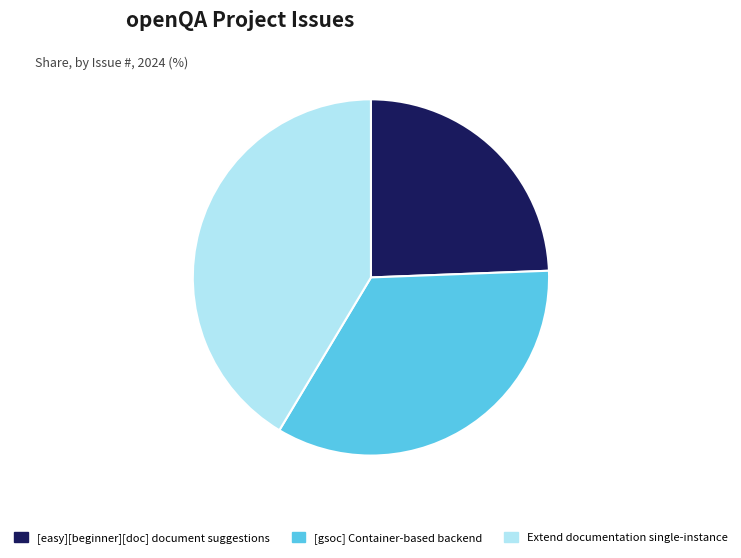

Does any single category account for the majority?

No